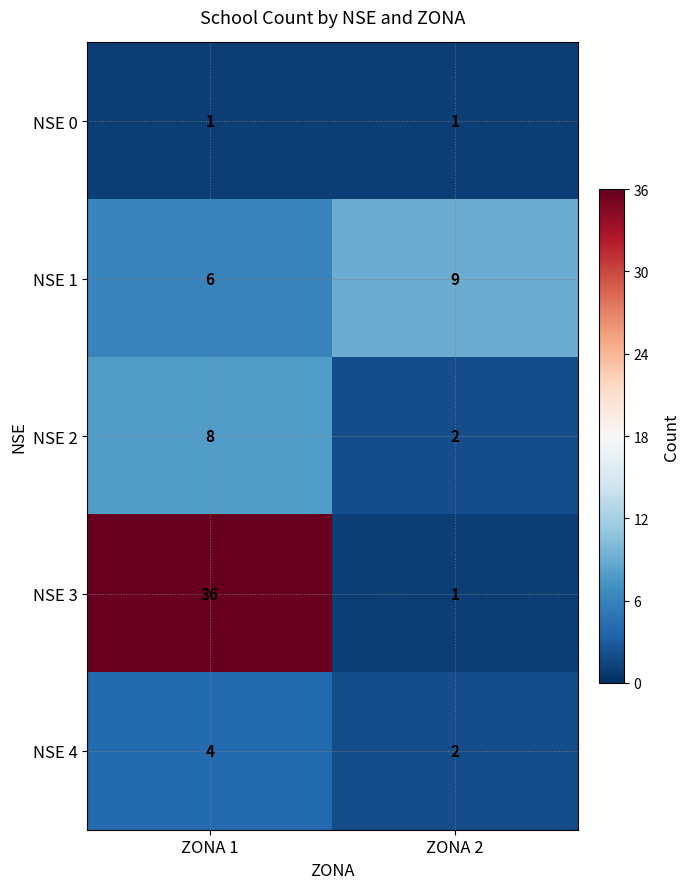

The NSE 3 series shows 36 at ZONA 1. True or false?

True